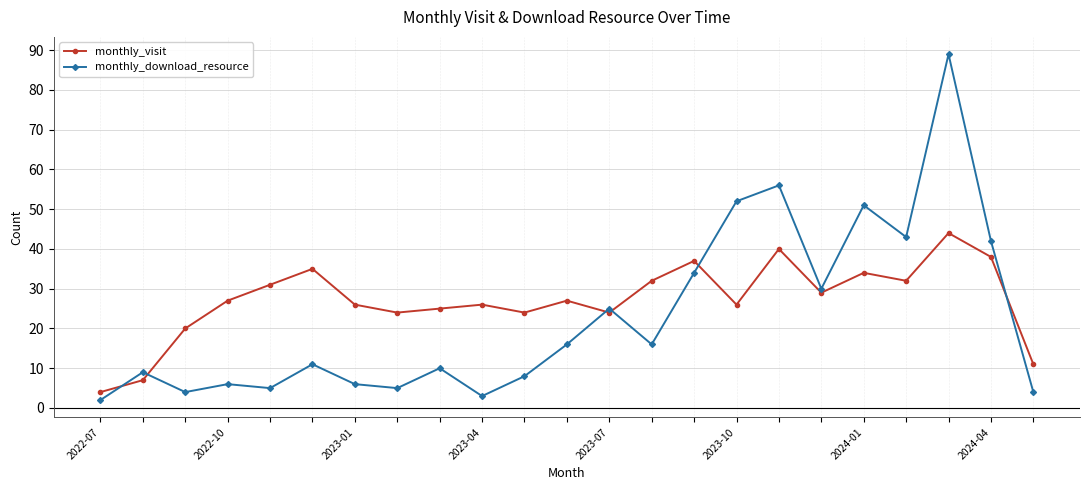

Which series has the largest range (max minus min)?

monthly_download_resource